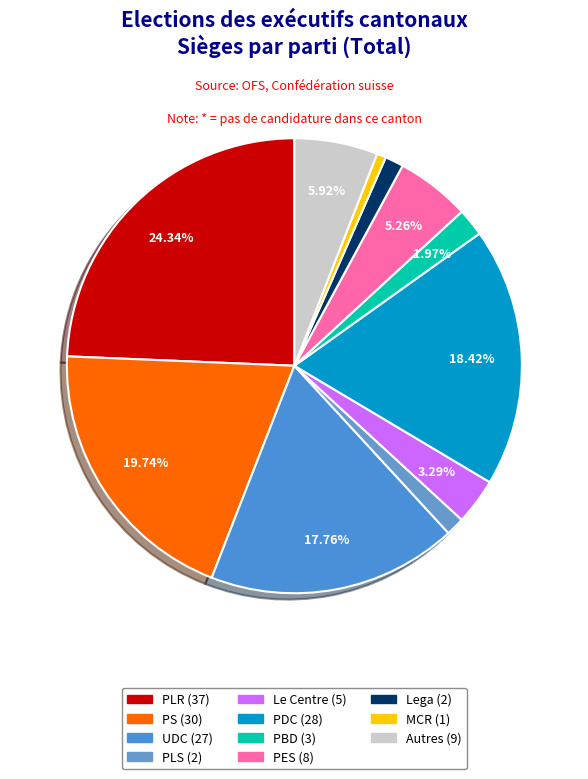

To the nearest percent, what is the average slice percentage?

9%